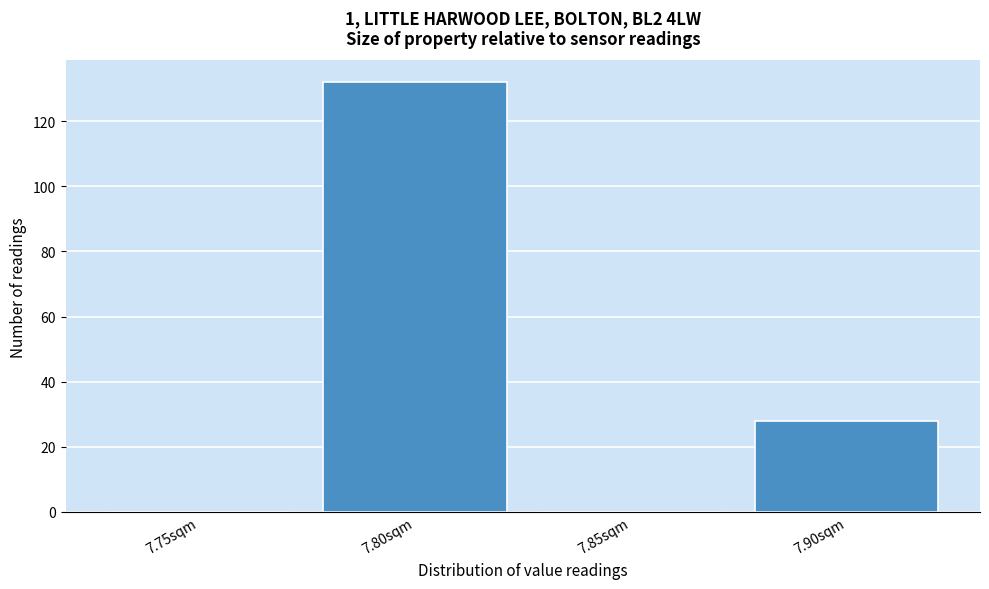

Reading left to right, list all the values displayed in this chart.

7.75sqm=0	7.80sqm=132	7.85sqm=0	7.90sqm=28